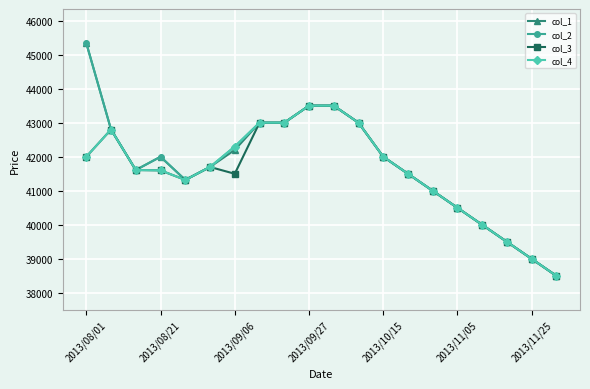

At how many categories does at least one series exceed 40801?

15